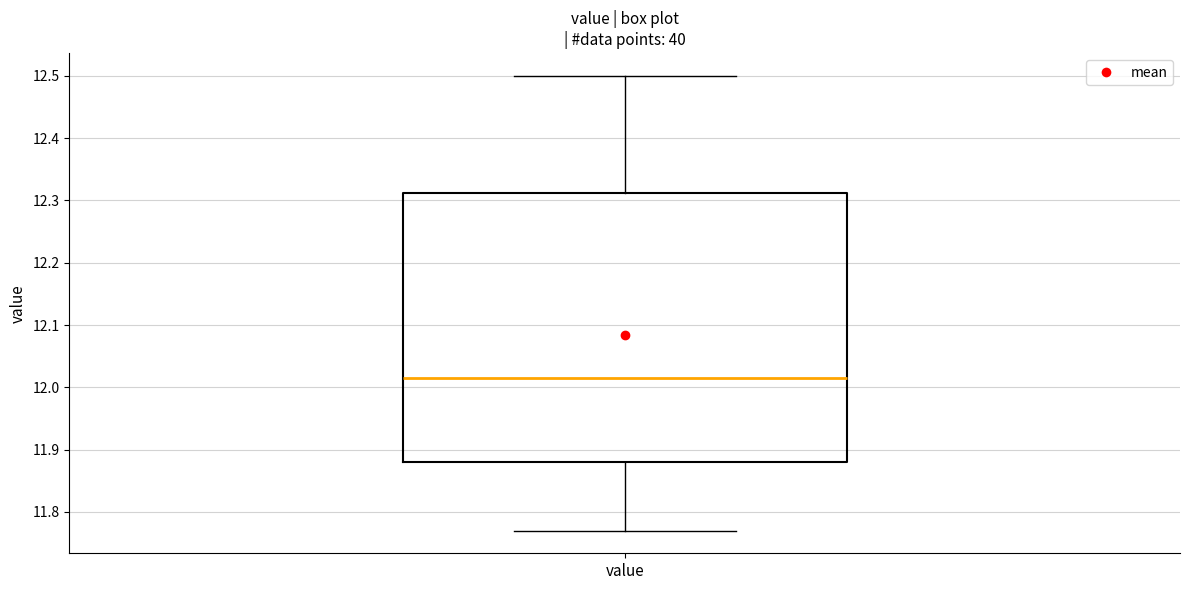

Transcribe this box plot: give where the median line is, the range the box spans, and where the two whiskers end, as read against the y-axis. The values are not printed on the chart, so give them approximately, as read against the axis.

median 12.02, box 11.88 to 12.31, whiskers 11.77 to 12.50